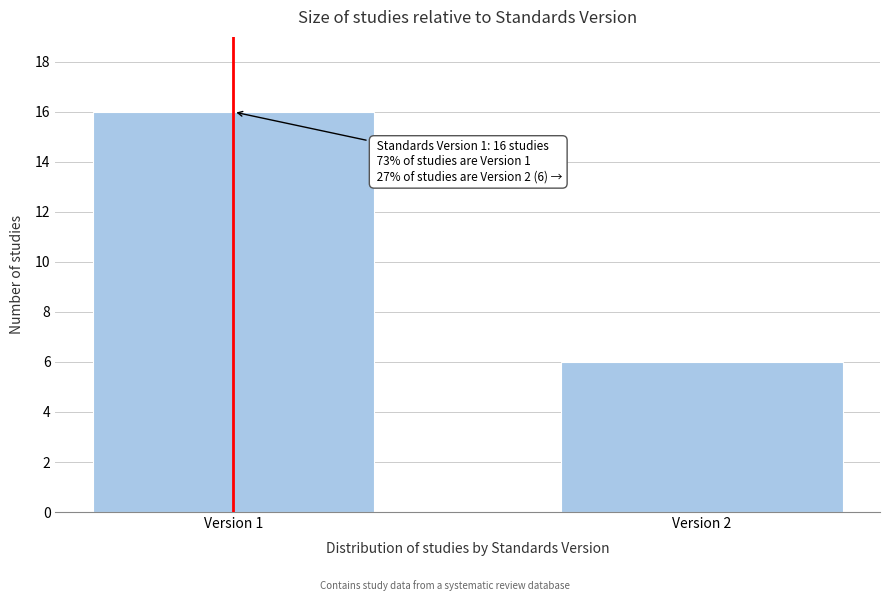

Reading right to left, transcribe all the data shown in this chart.

Version 2=6	Version 1=16